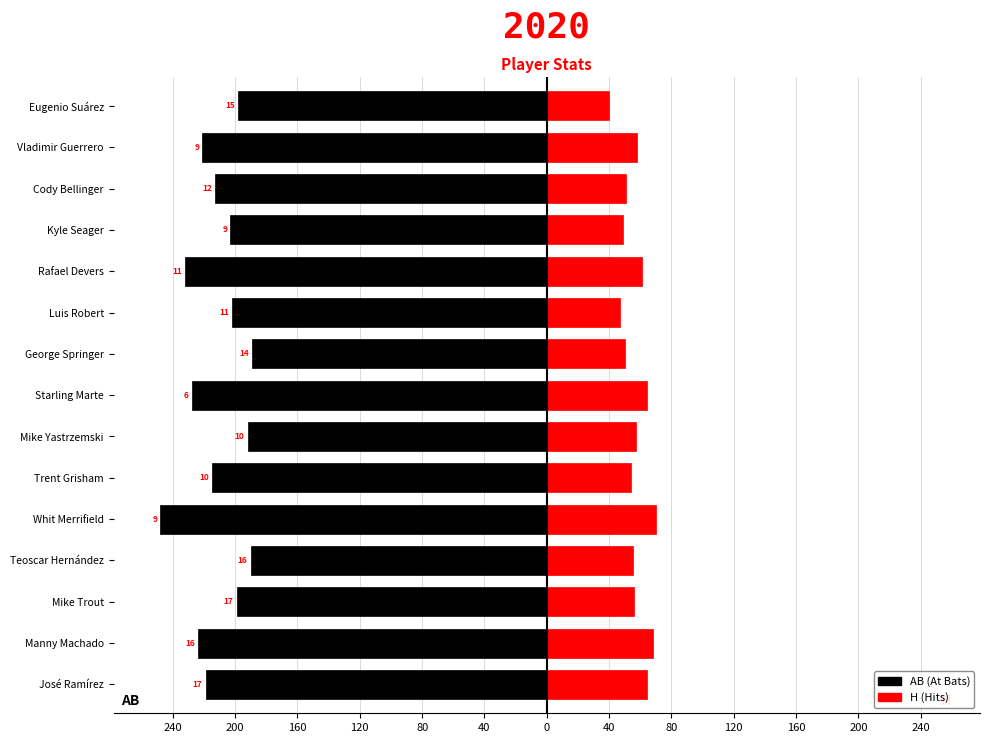

At José Ramírez, list the series in order from largest to smallest.

H, AB